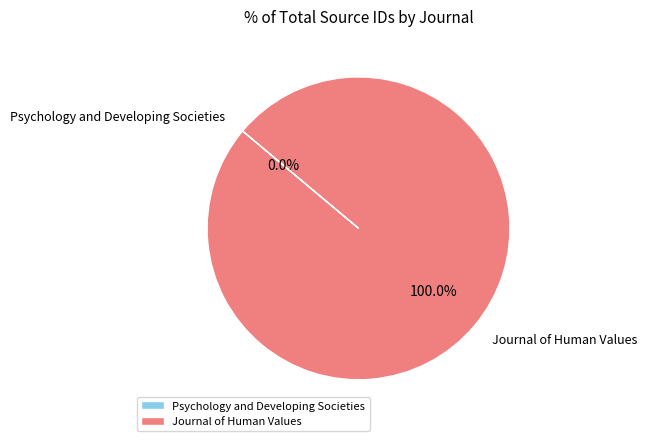

Which category has the biggest portion of the pie?

Journal of Human Values